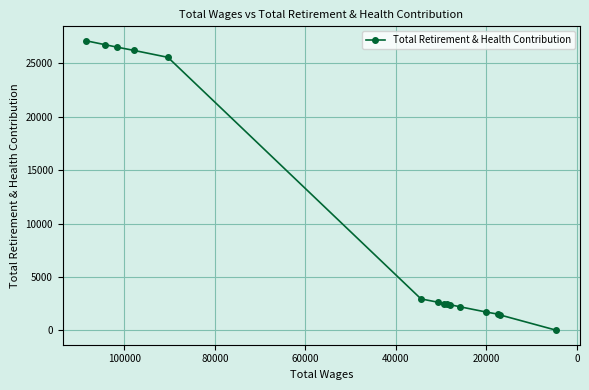

Reading right to left, extract all data points from this chart.

0	1439	1509	1714	2201	2394	2444	2502	2625	2938	25571	26213	26521	26762	27119